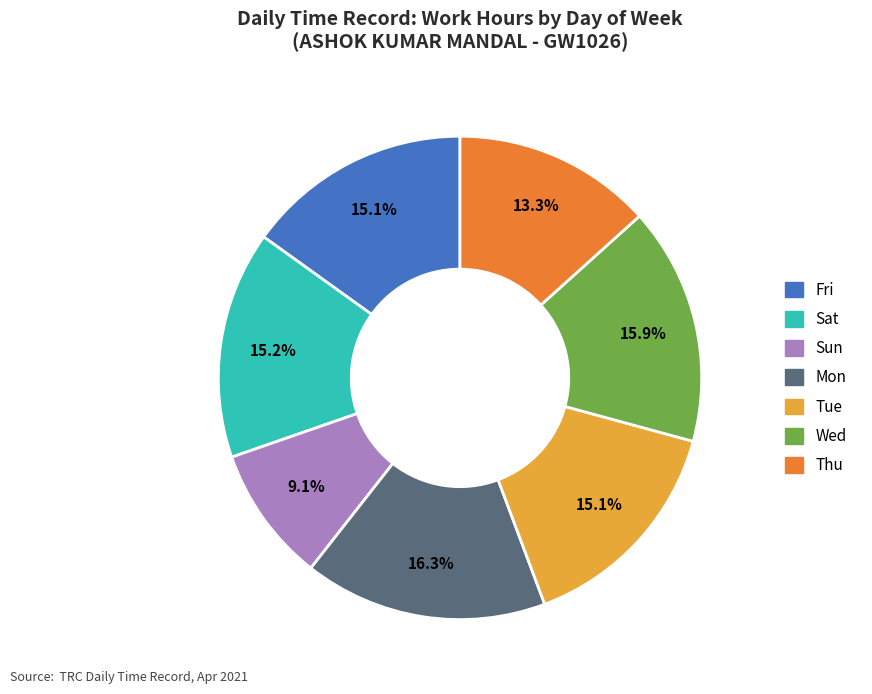

To the nearest percent, what is the difference between the largest and smallest slice percentages?

7%